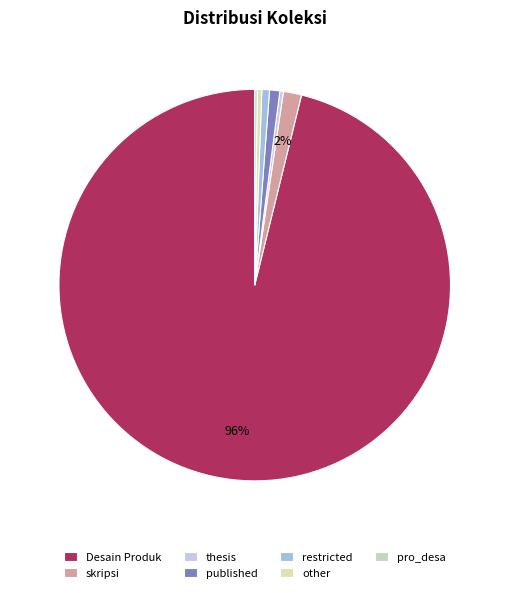

To the nearest percent, what percentage of the pie is published?

1%